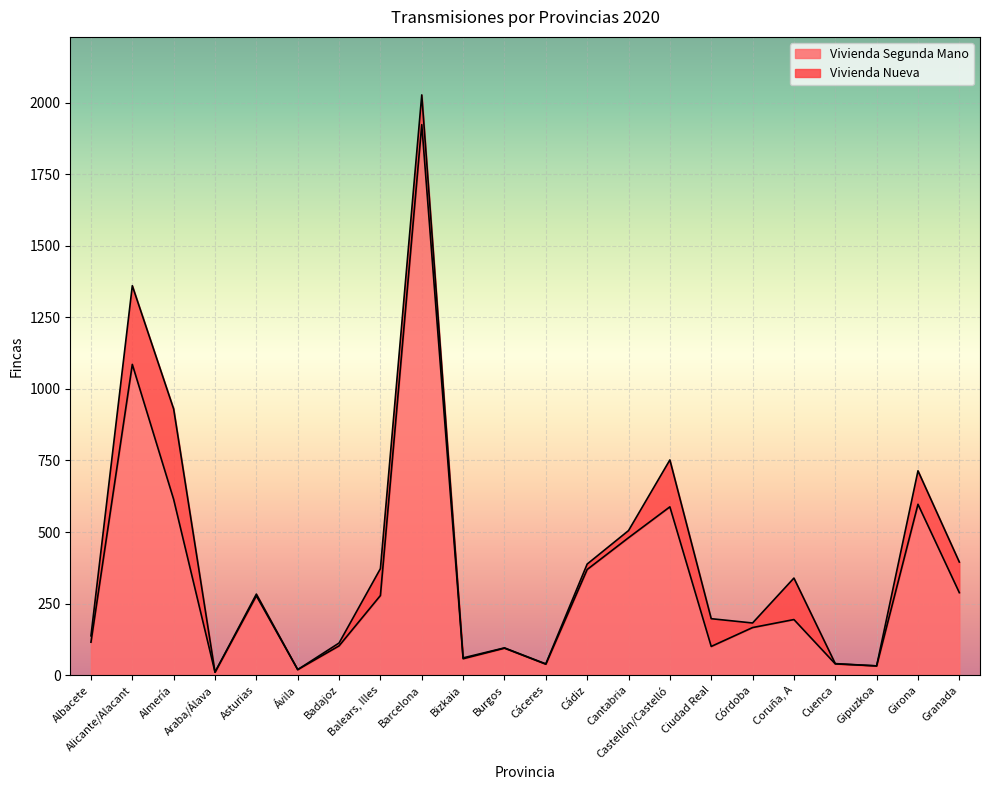

How many interior local valleys (lower than both neighbors) does the data have?

6